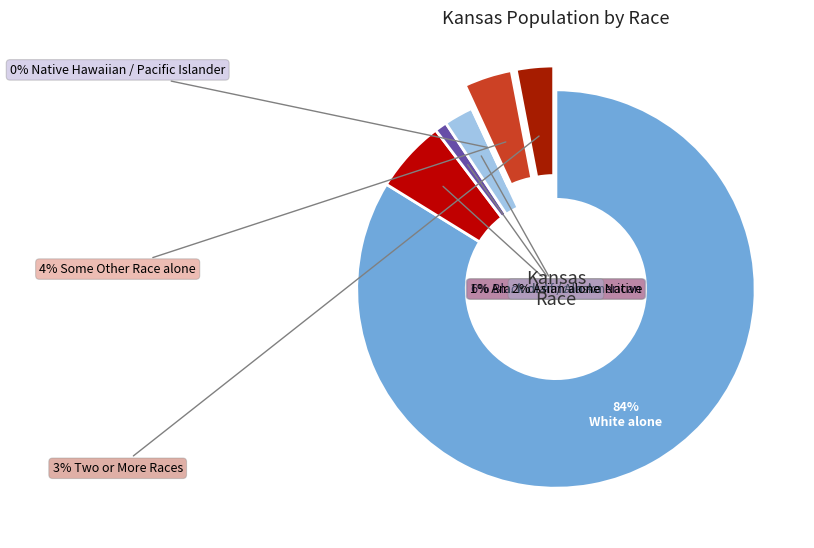

Count the number of slices in the pie.

7